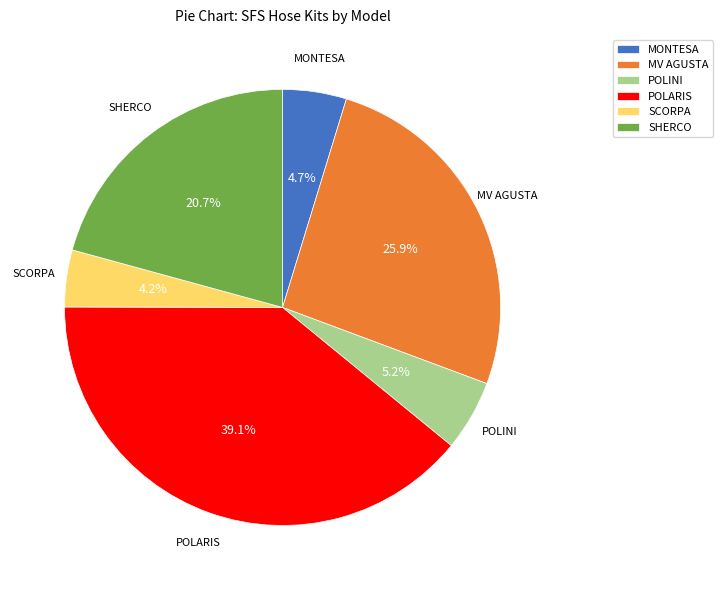

Which slice is the largest?

POLARIS